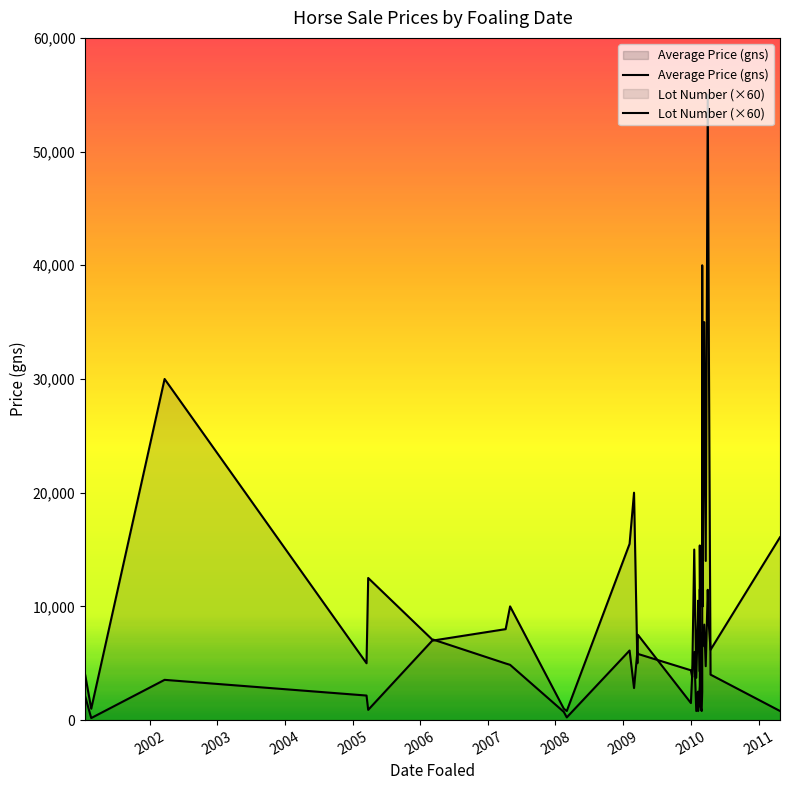

How many distinct data groups are displayed?

2